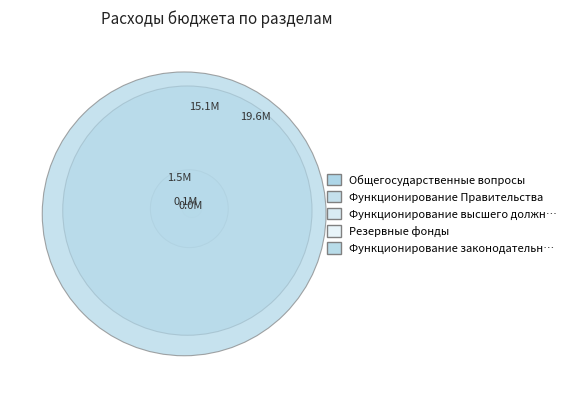

What is the change in value from Функционирование Правительства to Резервные фонды?

-15043636.4